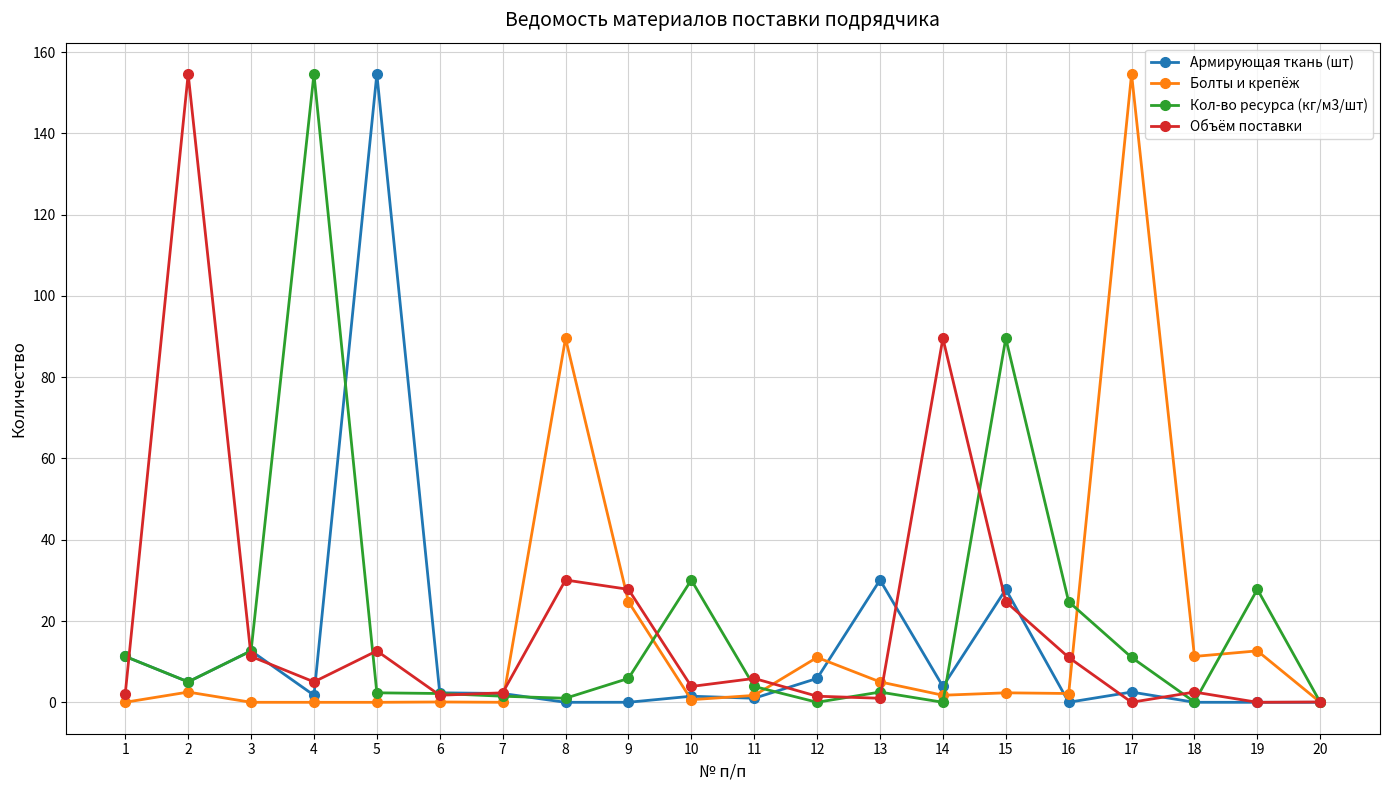

At which category does Армирующая ткань (шт) reach its first local valley?

2